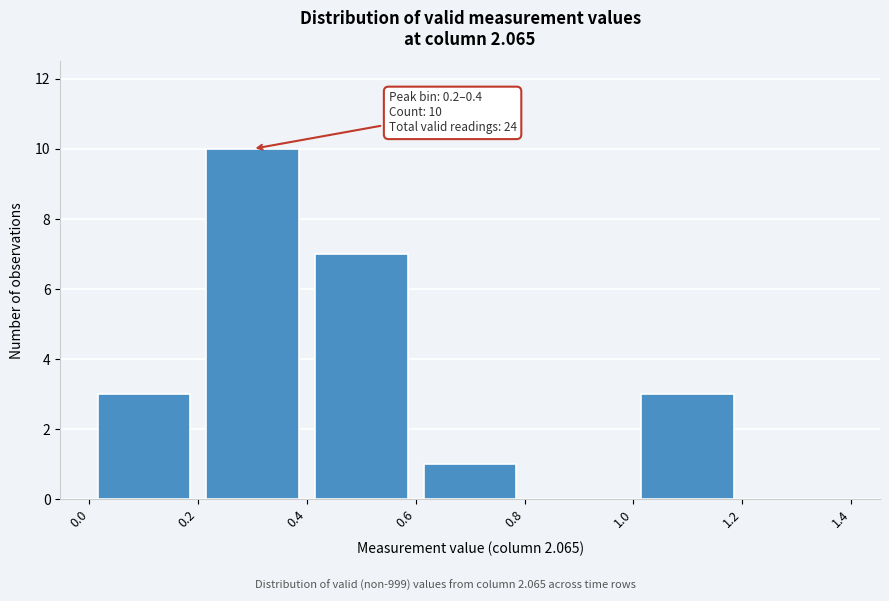

Over which range of the x-axis is the bar tallest?

0.2 to 0.4